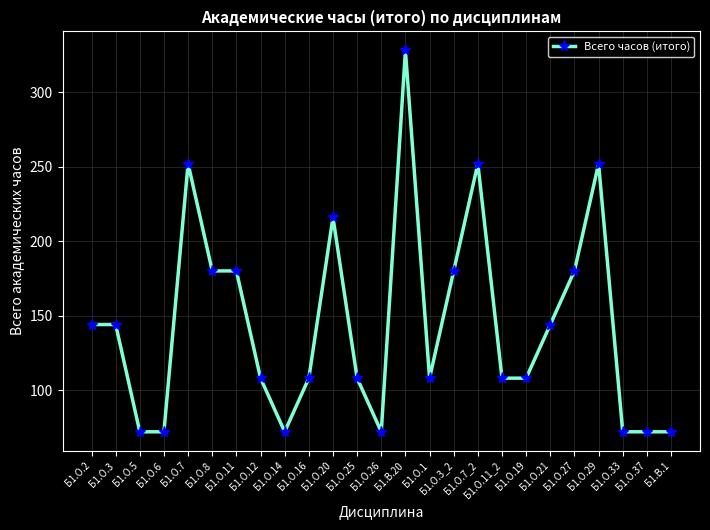

What is the label of the 8th point from the right?

Б1.О.11_2